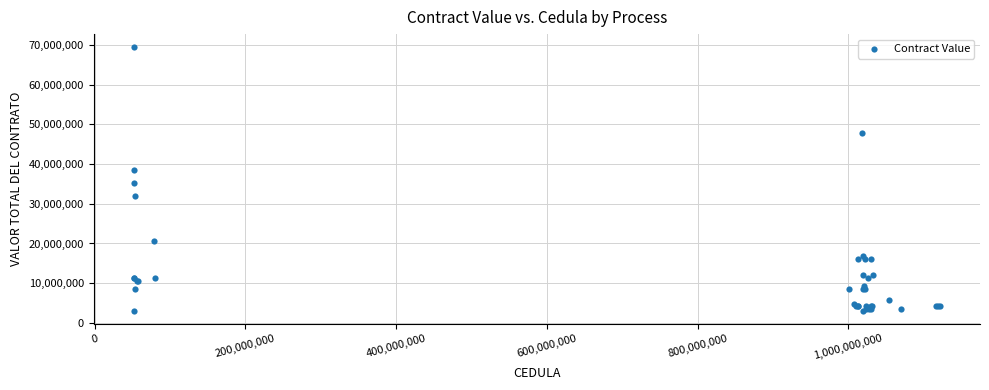

What Y value in the scatter plot is closest to 36246699?

35175657.5